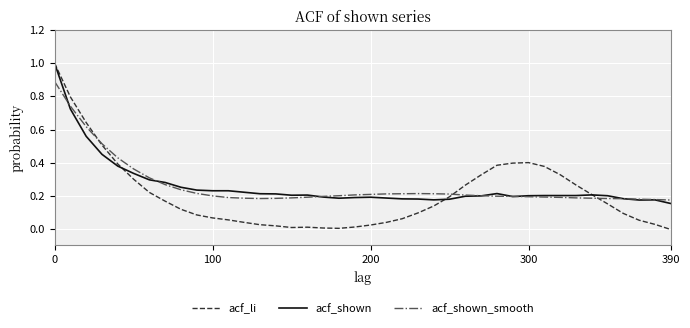

What is the highest value of the acf_li series?

1.0